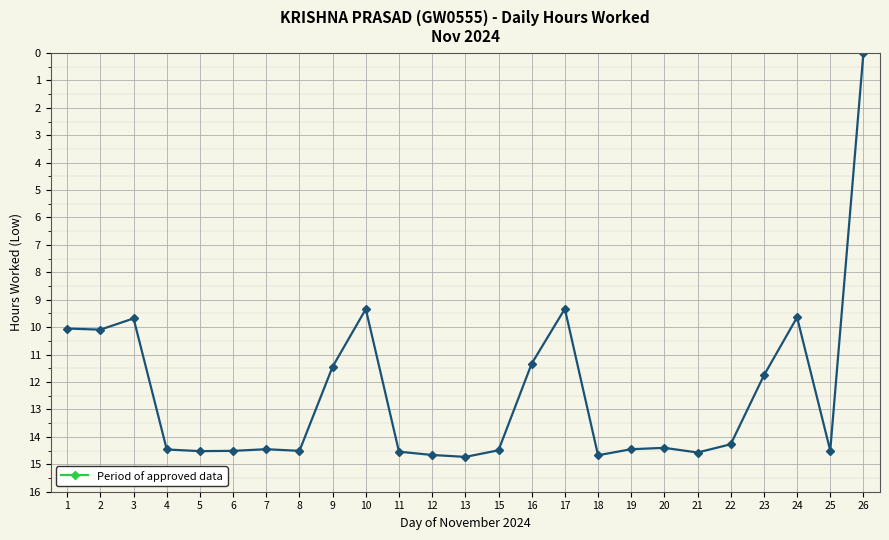

What is the difference between the maximum and minimum values?

14.7